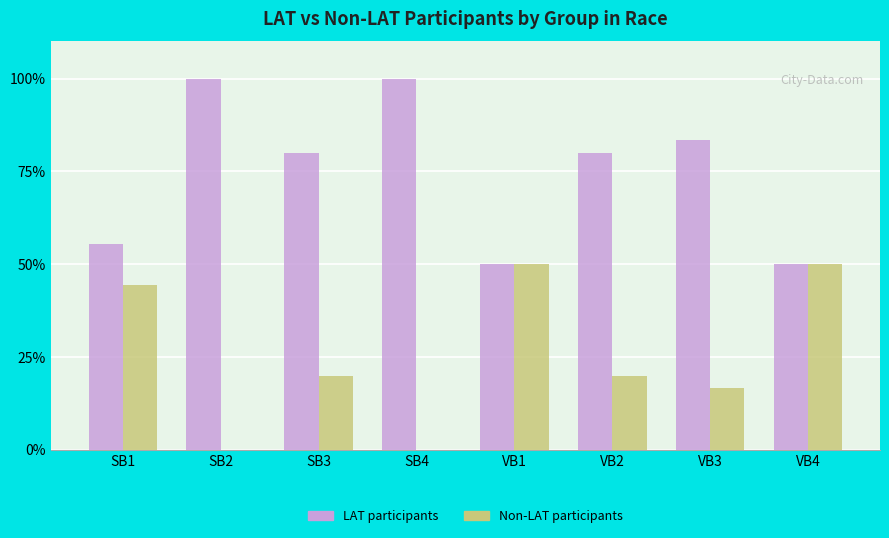

What is the maximum value shown in the chart?

100.0